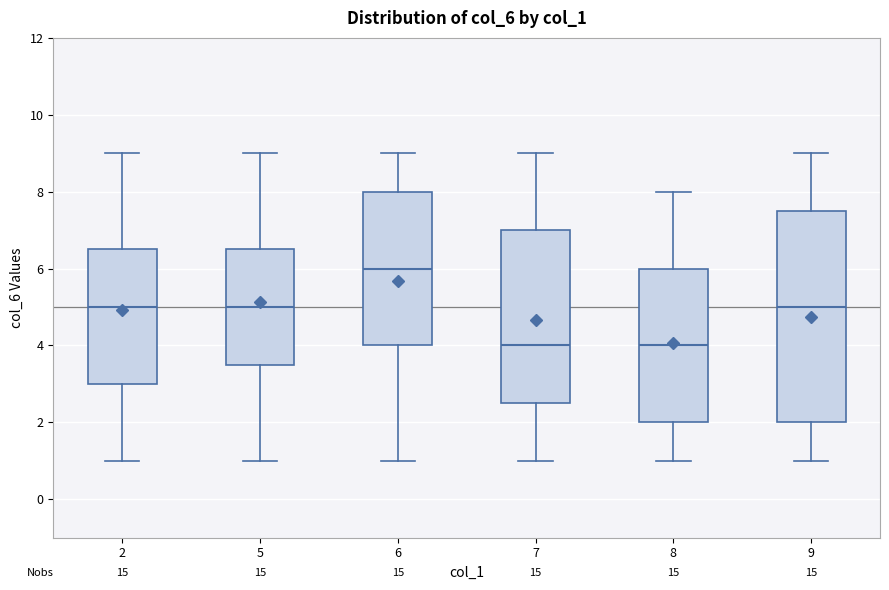

Where is the upper edge of the box at x = 7 on the y-axis? The values are not printed on the chart, so give them approximately, as read against the axis.

7.0